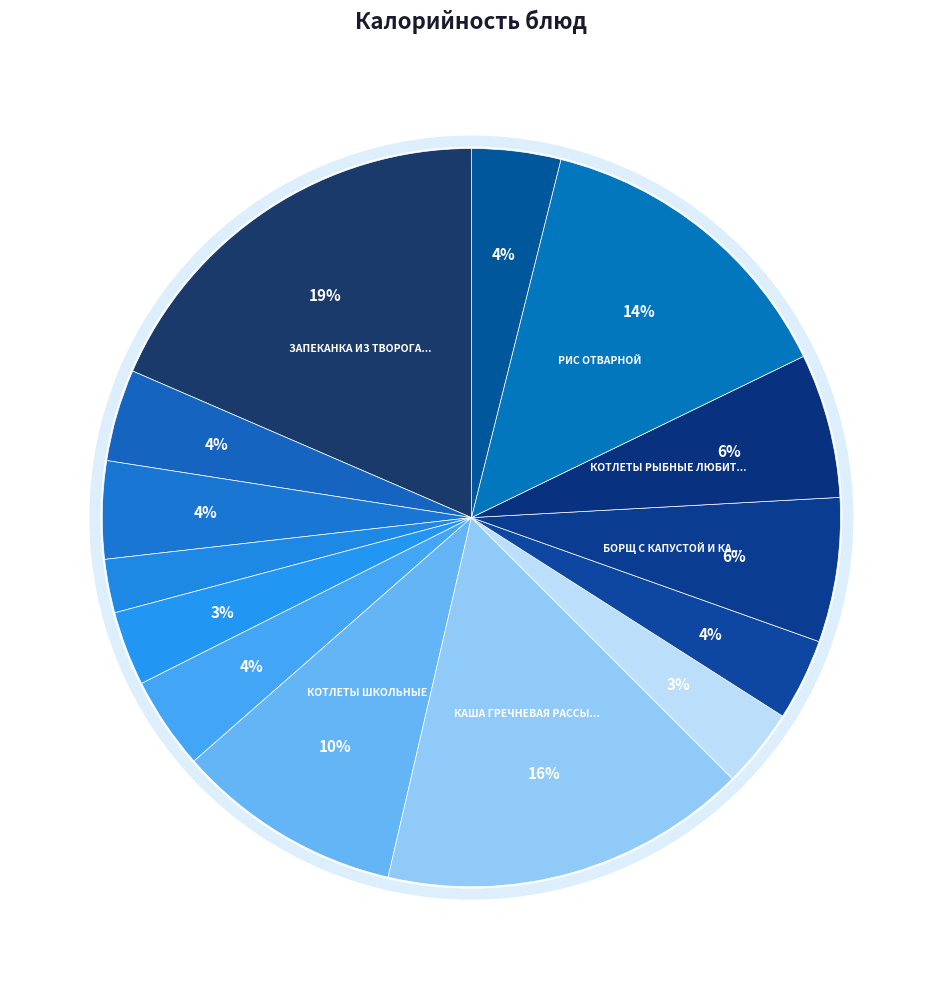

Count the number of slices in the pie.

14